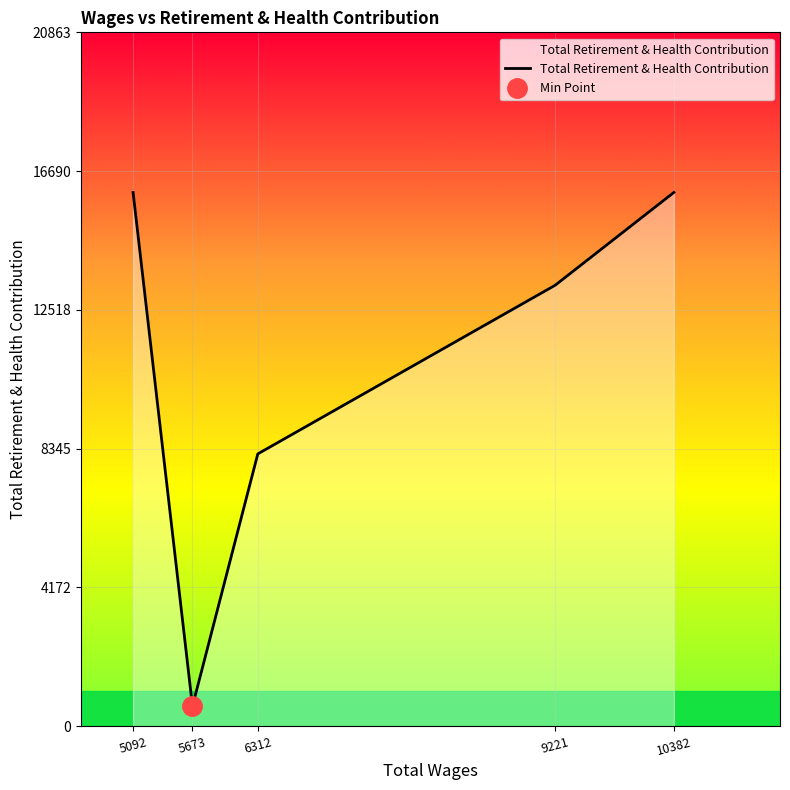

What is the value of the 3rd point from the left?

8186